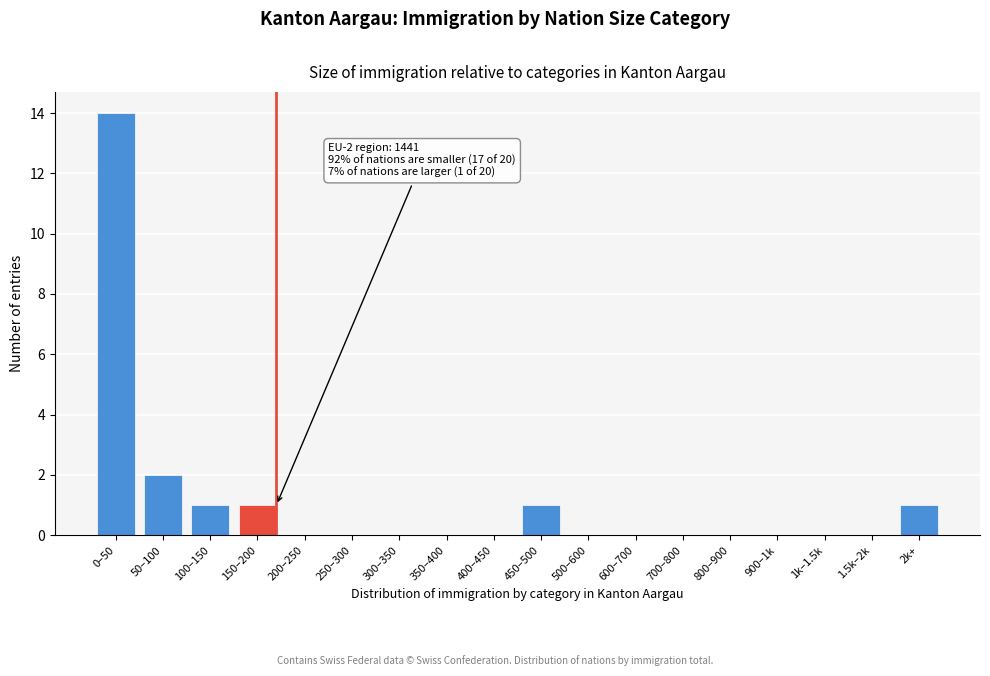

Reading left to right, list all the values displayed in this chart.

0–50=14	50–100=2	100–150=1	150–200=1	200–250=0	250–300=0	300–350=0	350–400=0	400–450=0	450–500=1	500–600=0	600–700=0	700–800=0	800–900=0	900–1k=0	1k–1.5k=0	1.5k–2k=0	2k+=1